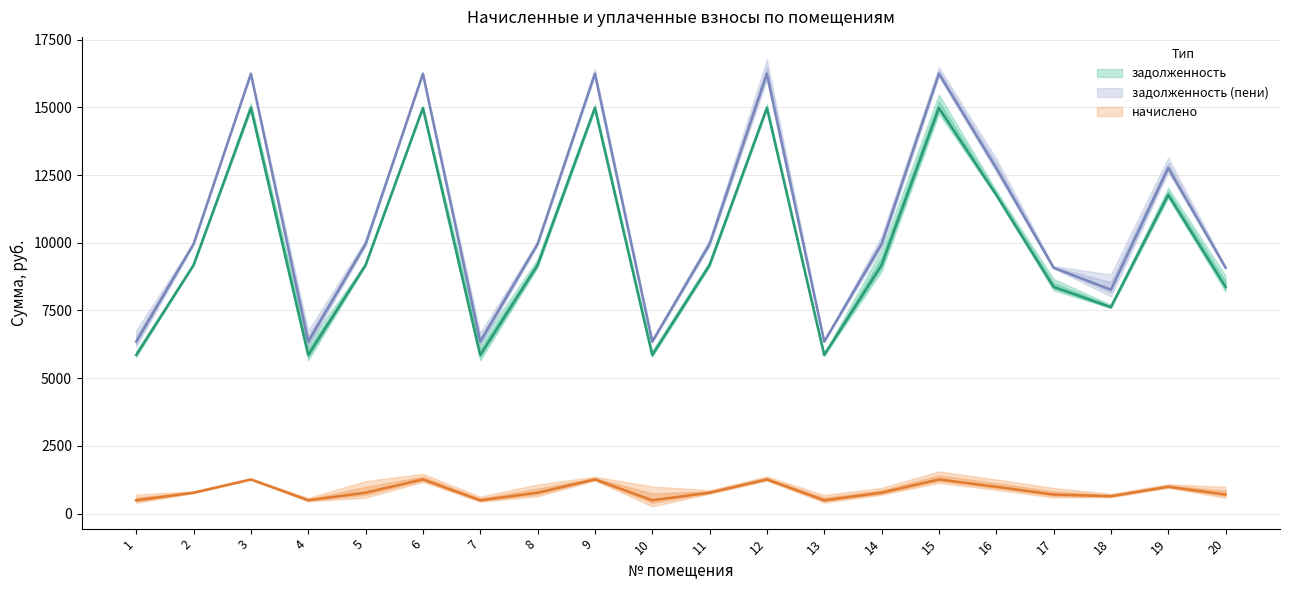

Is it true that задолженность equals 2683.5 at 4?

False